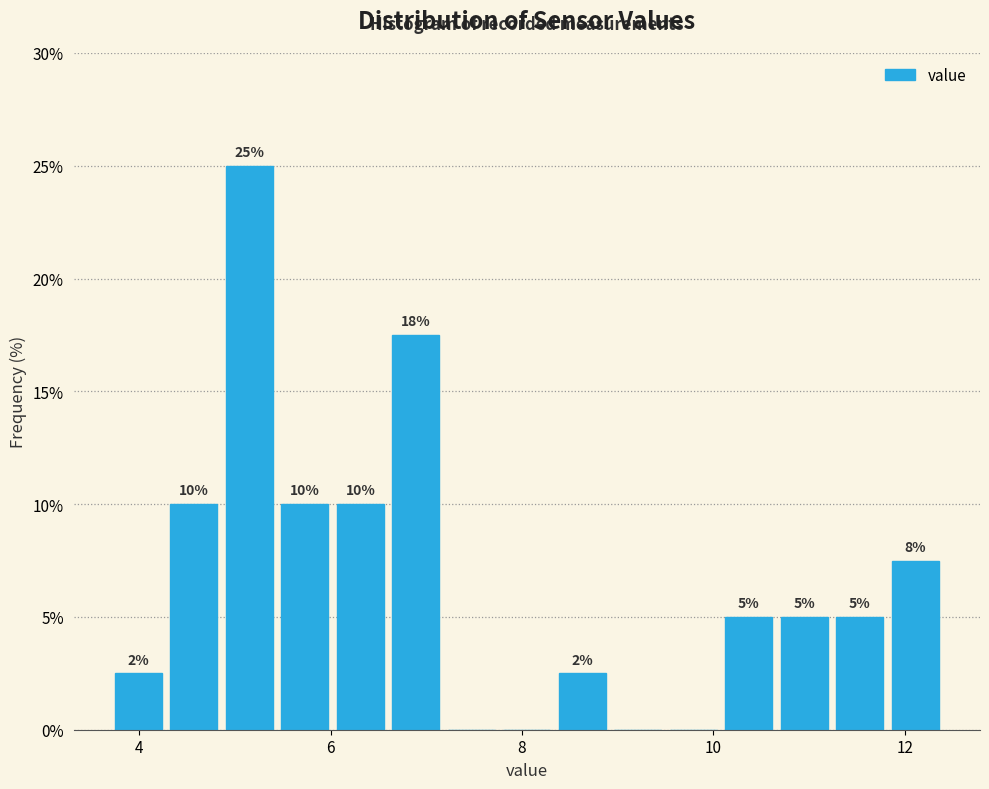

Read against the x-axis, roughly where is the centre of the tallest bar?

5.2